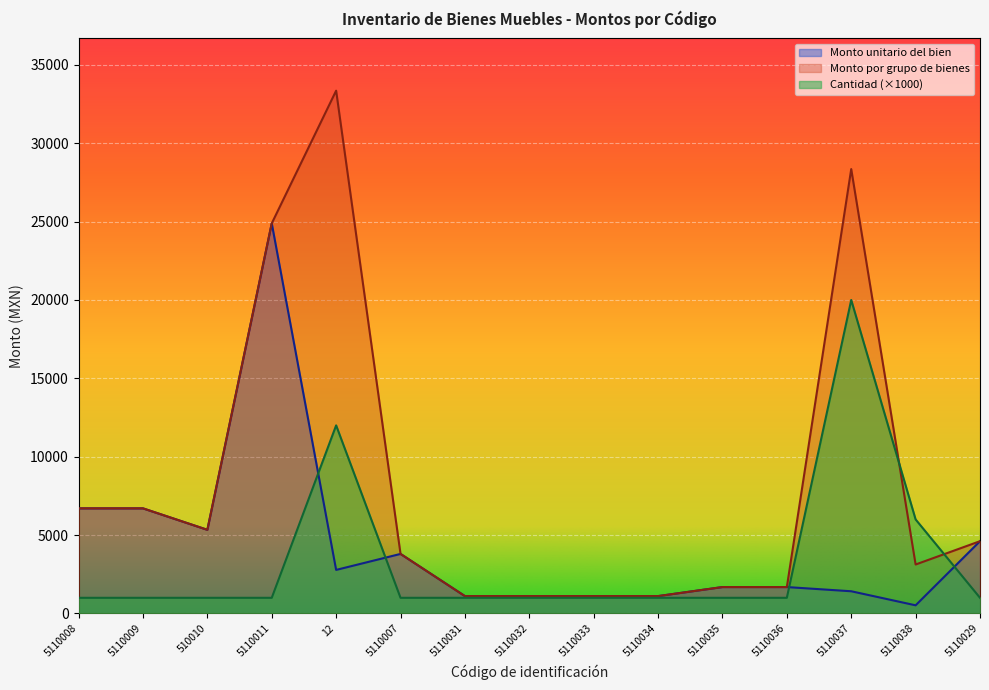

What value does the Monto por grupo de bienes series have at 5110034?

1109.0